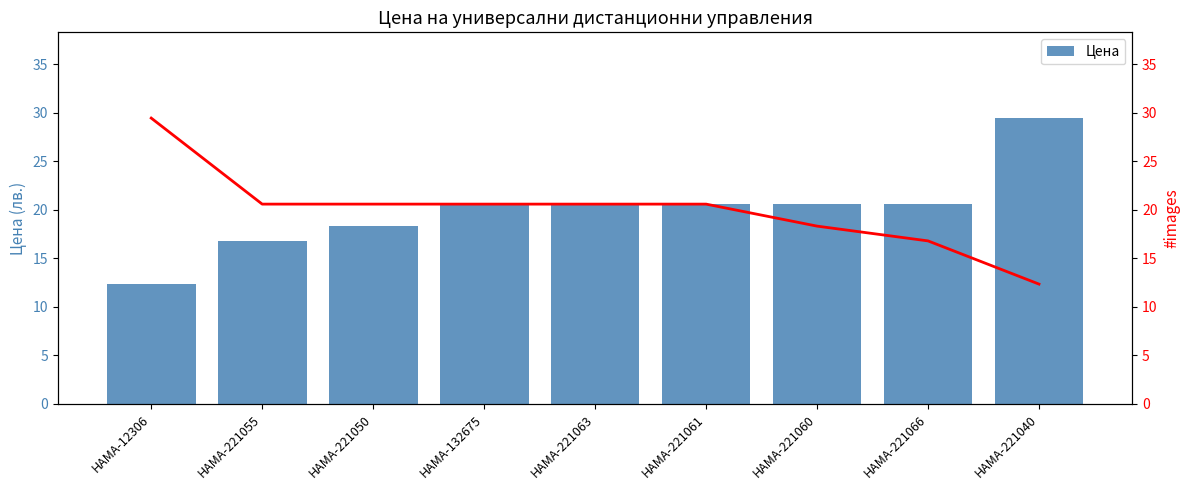

At which label is Тренд closest to 20?

HAMA-221055